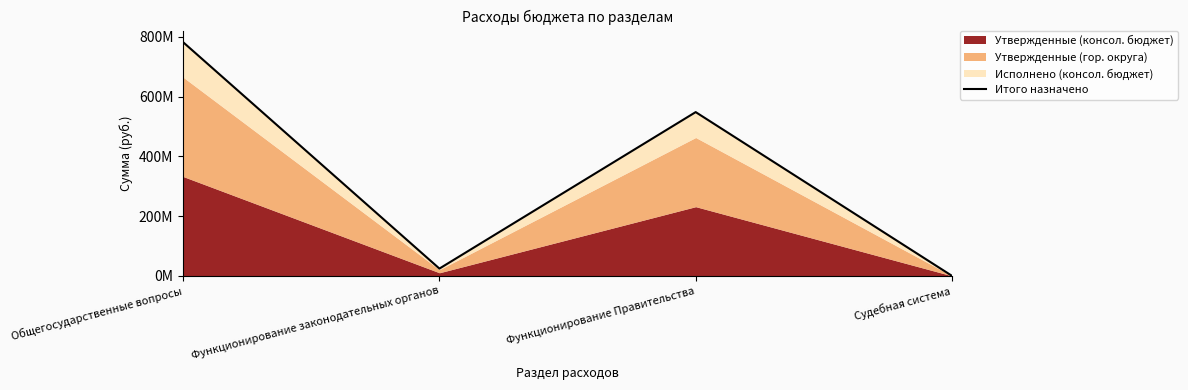

What is the difference between the second highest and minimum values?

548256519.7